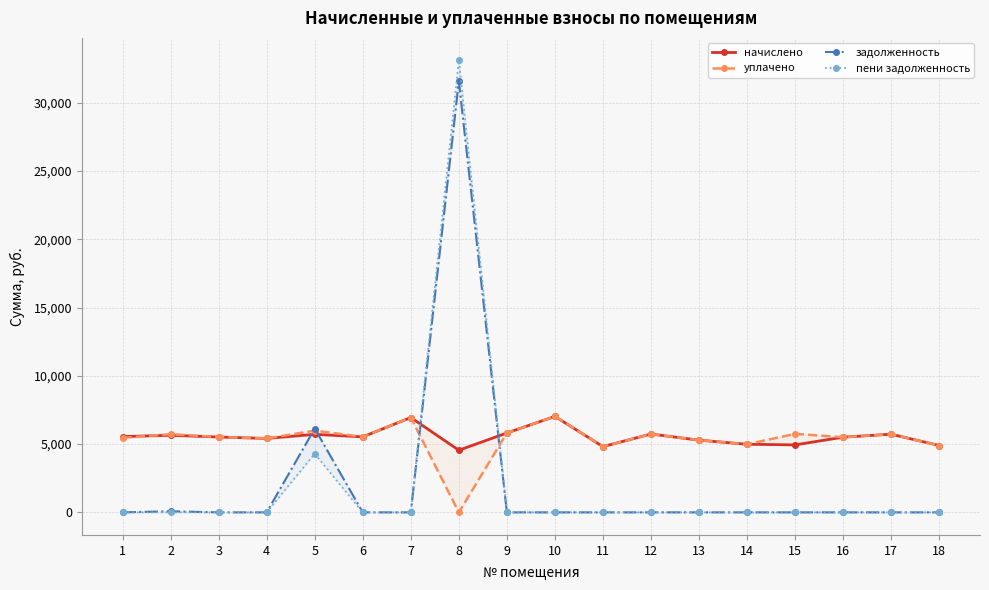

What is the total value across all series at 12?

11473.9